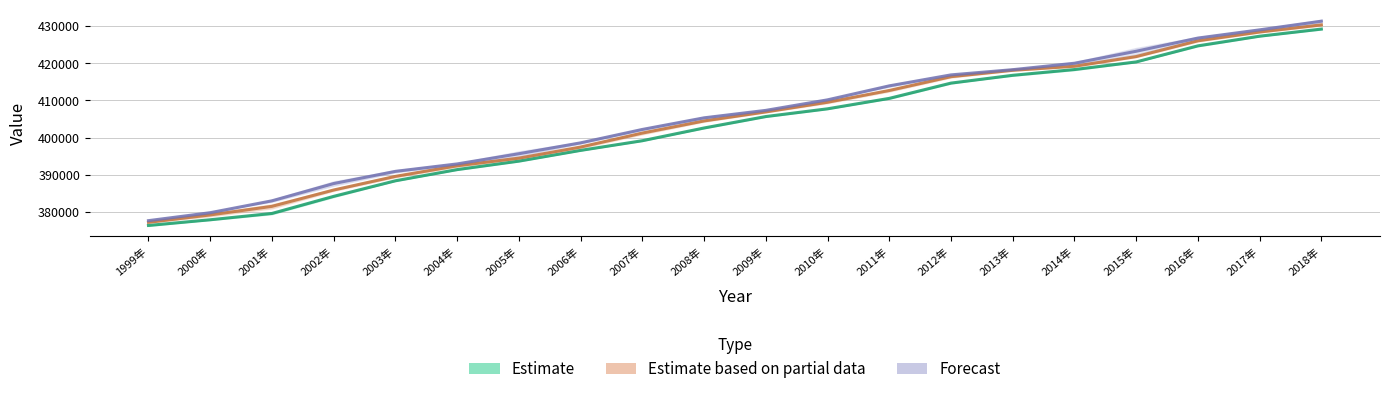

Which category has the highest value across all series?

2018年